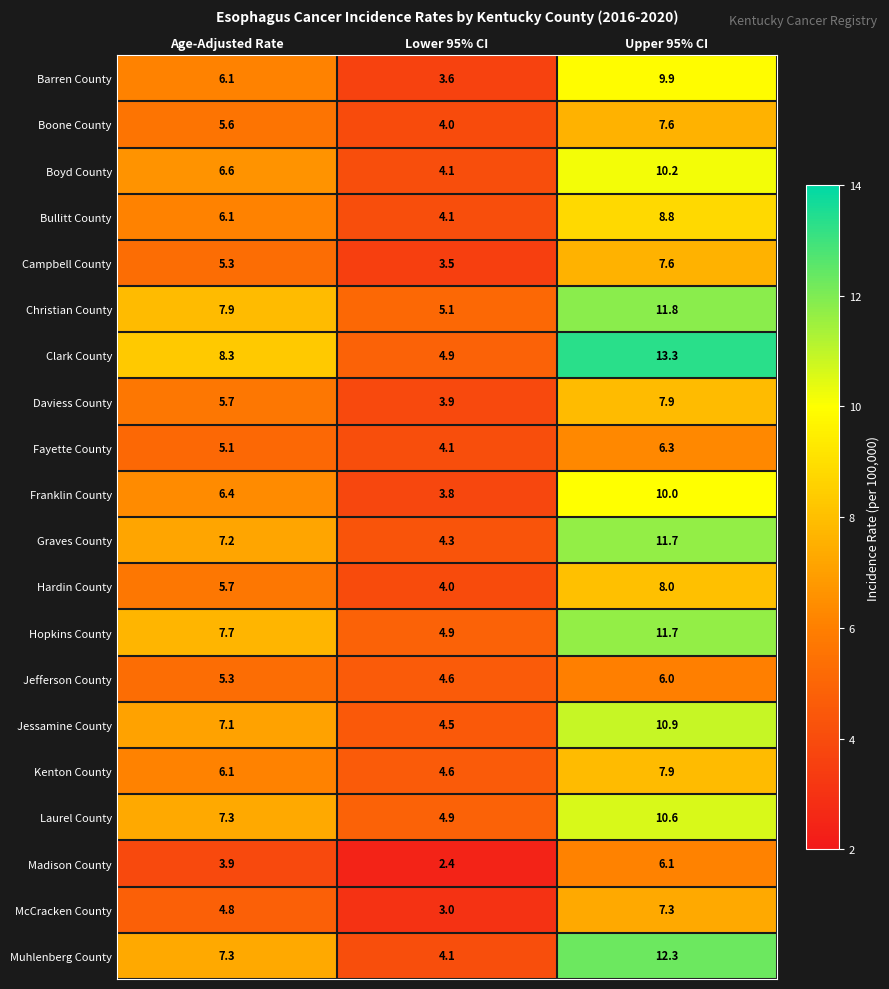

What is the difference between the highest and lowest values at Upper 95% CI?

7.3